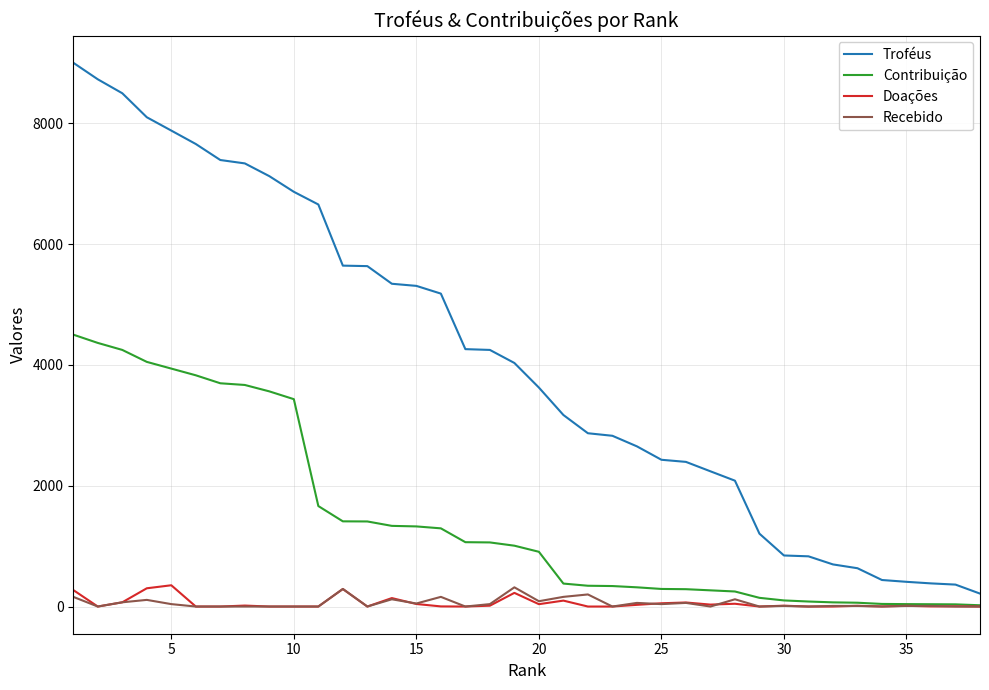

Which series has the widest spread of values?

Troféus